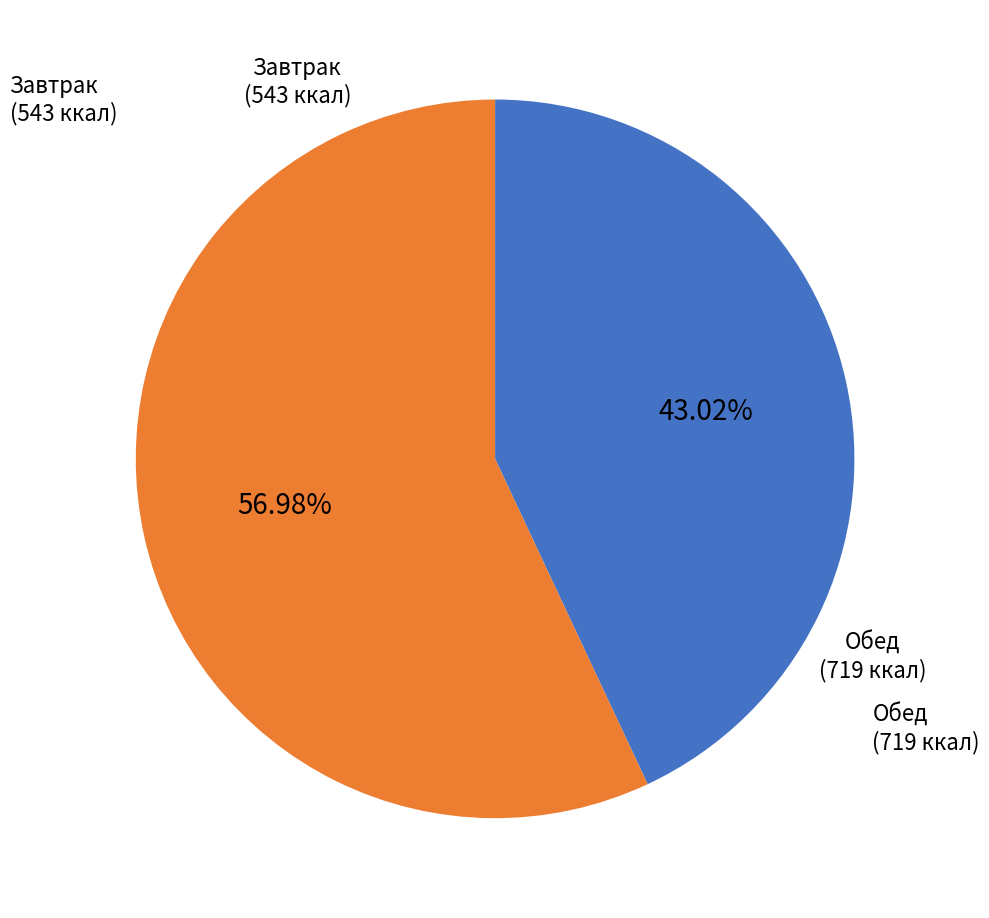

What percentage is the Обед slice, to the nearest percent?

57%